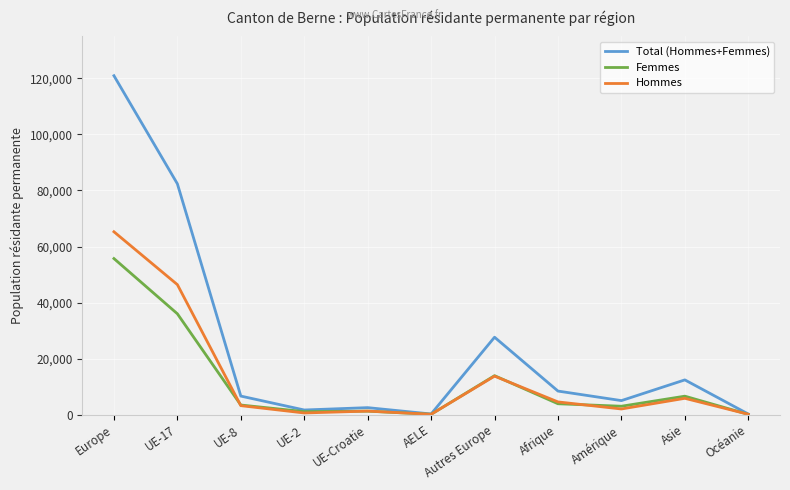

What is the sum of all Femmes values?

124928